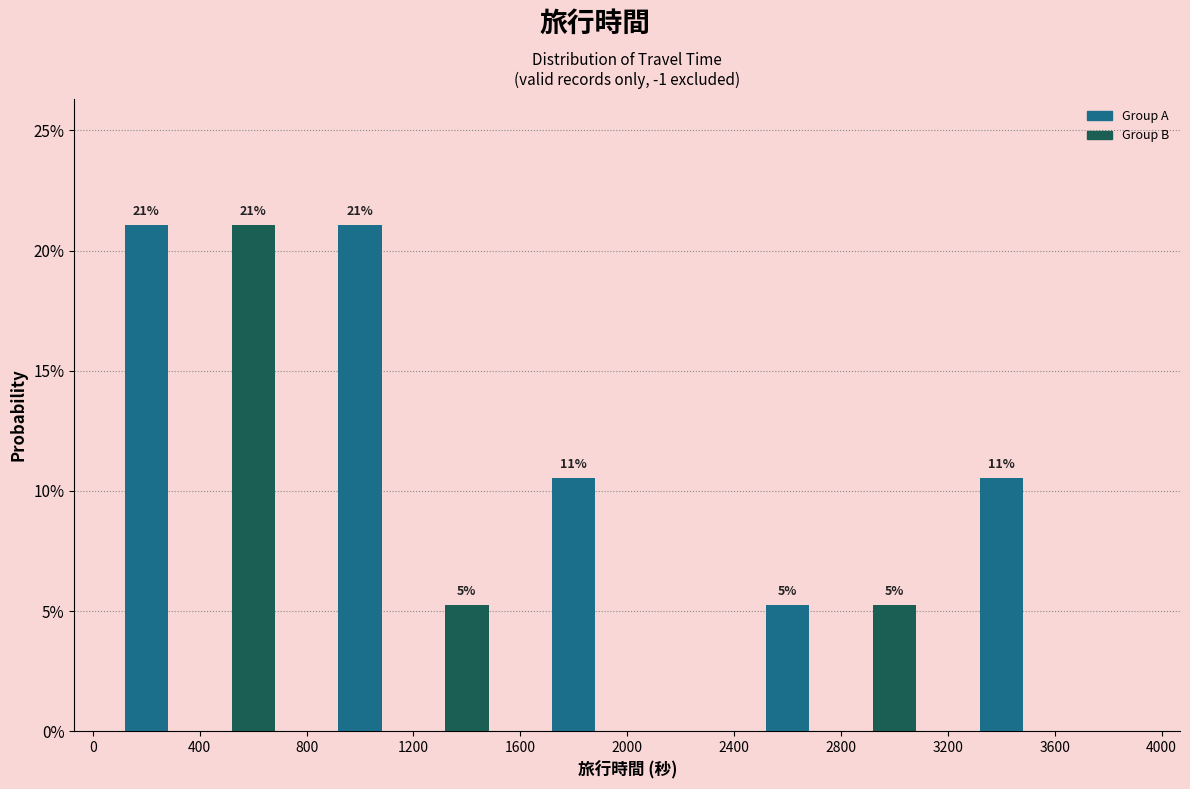

Are the bars horizontal?

No